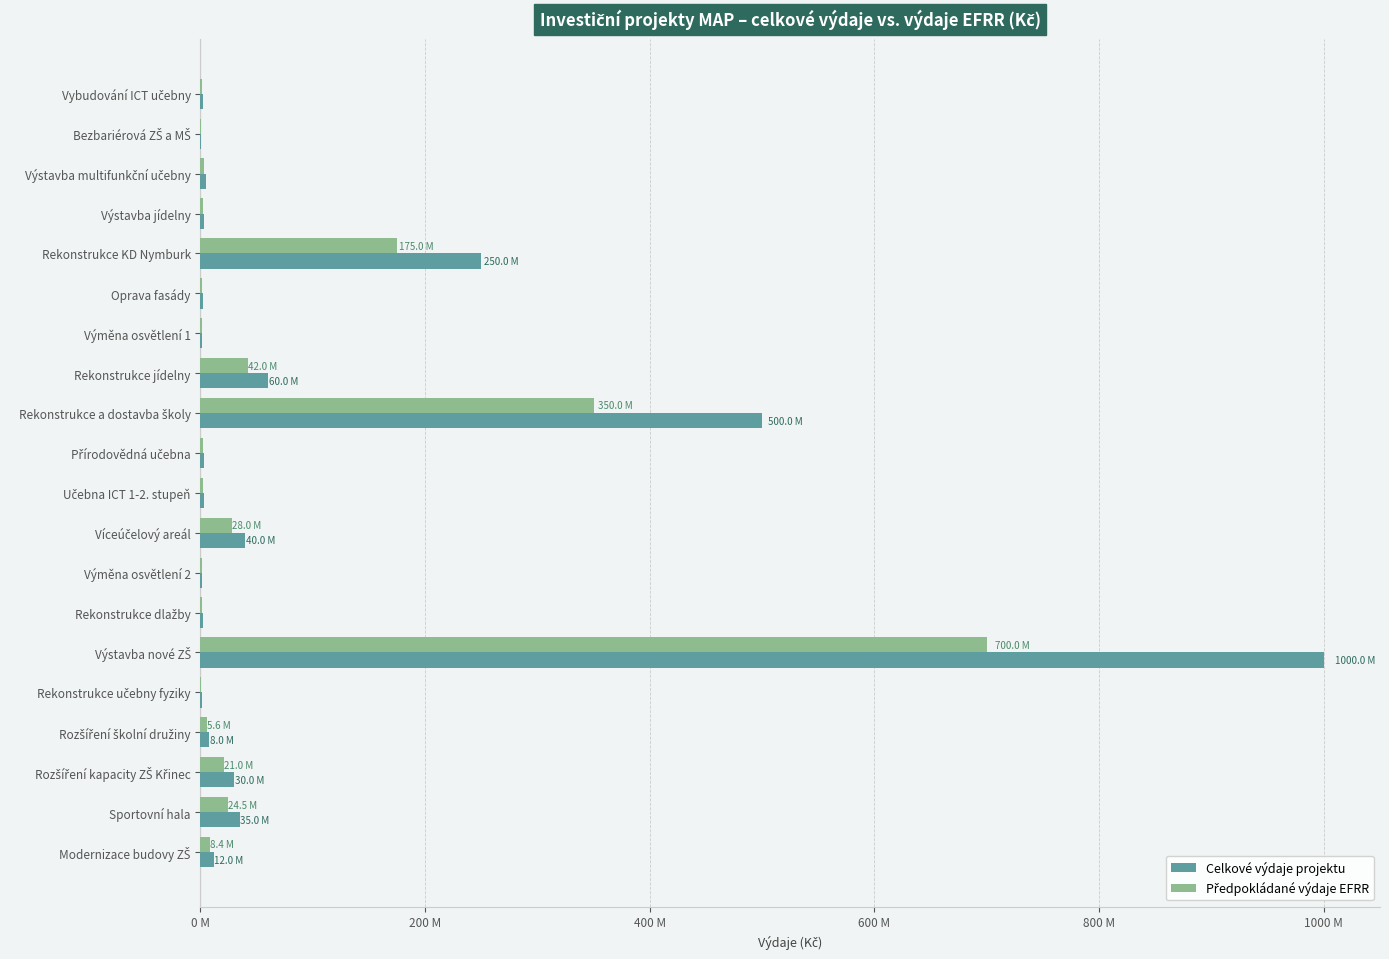

Reading right to left, extract all data points from this chart.

Celkové výdaje projektu: 12000000	35000000	30000000	8000000	1000000	1000000000	2000000	1500000	40000000	3000000	3000000	500000000	60000000	1500000	2000000	250000000	3000000	5000000	650000	2500000
Předpokládané výdaje EFRR: 8400000	24500000	21000000	5600000	700000	700000000	1400000	1050000	28000000	2100000	2100000	350000000	42000000	1050000	1400000	175000000	2100000	3500000	455000	1750000